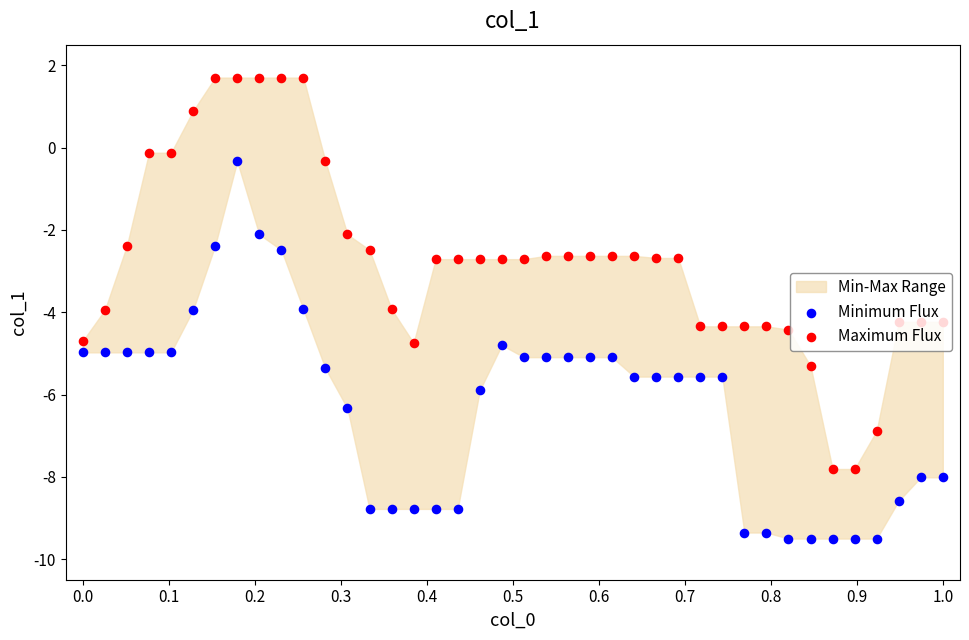

Which series reaches the maximum Y coordinate?

Maximum Flux